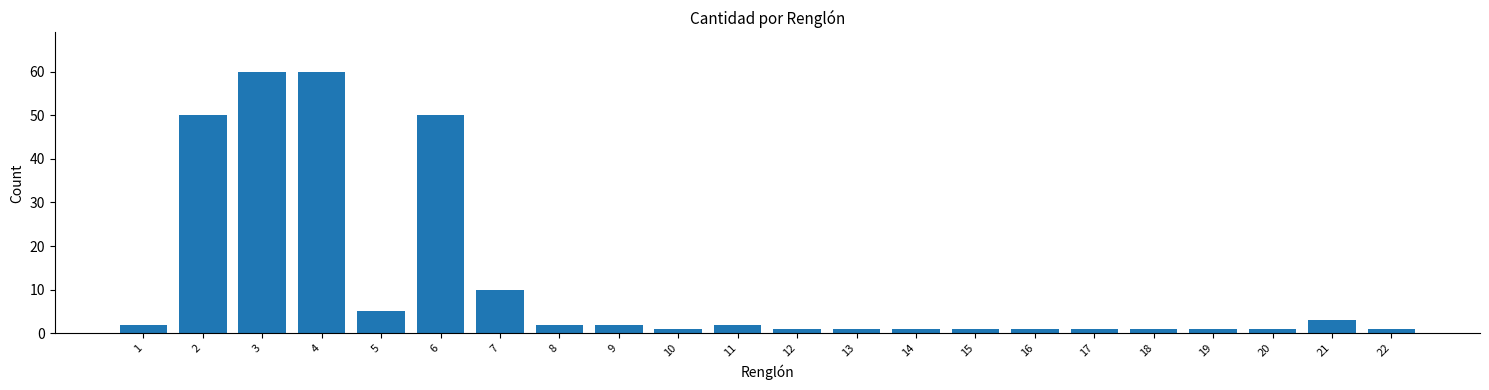

Reading right to left, extract all data points from this chart.

22=1	21=3	20=1	19=1	18=1	17=1	16=1	15=1	14=1	13=1	12=1	11=2	10=1	9=2	8=2	7=10	6=50	5=5	4=60	3=60	2=50	1=2